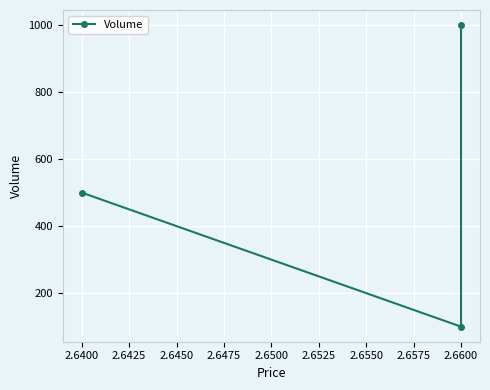

Count the number of values greater than 500.

1